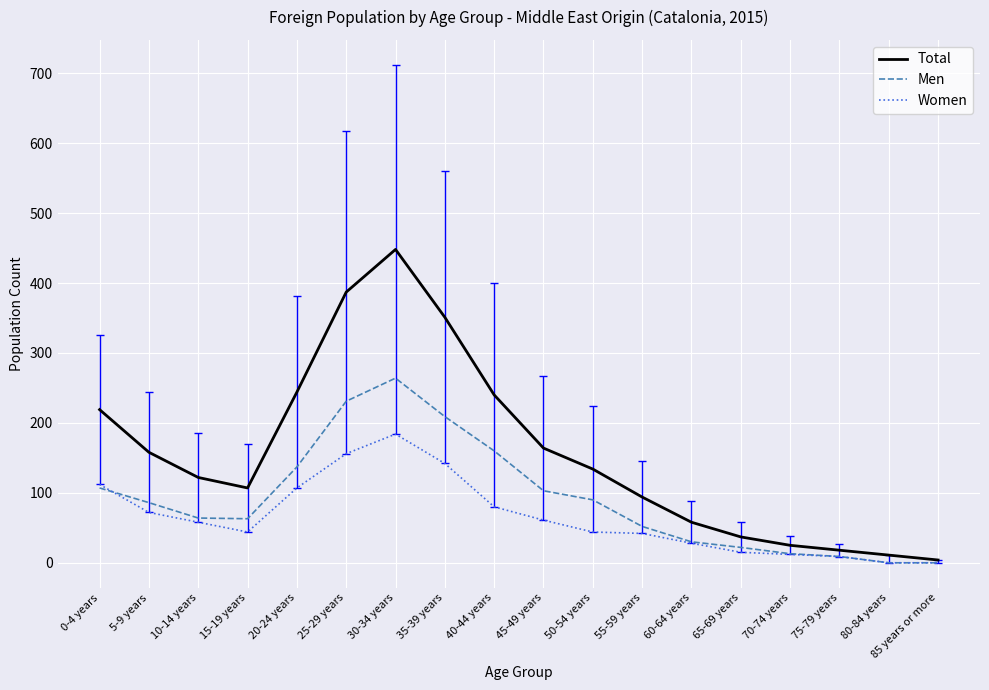

What is the difference between the Total values at 50-54 years and 85 years or more?

130